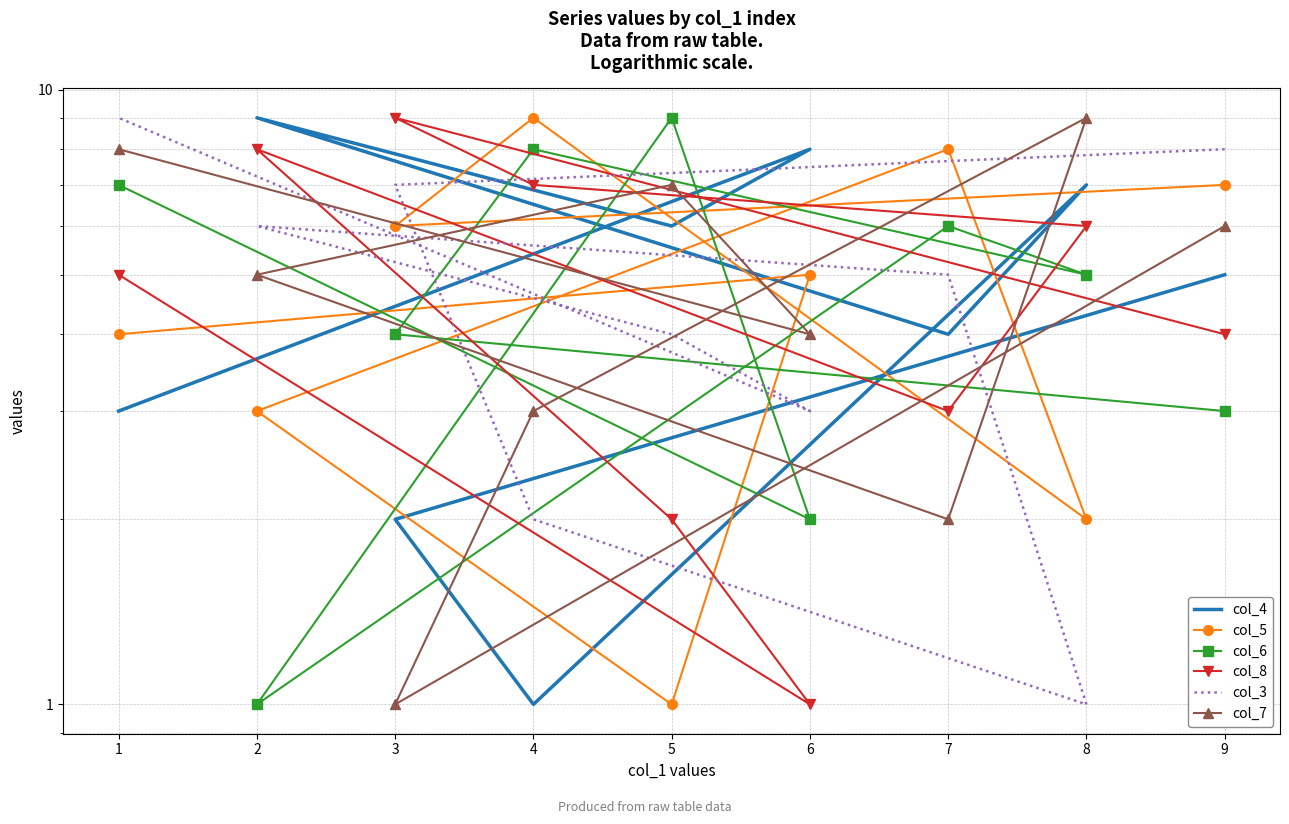

Which series has the widest spread of values?

col_4